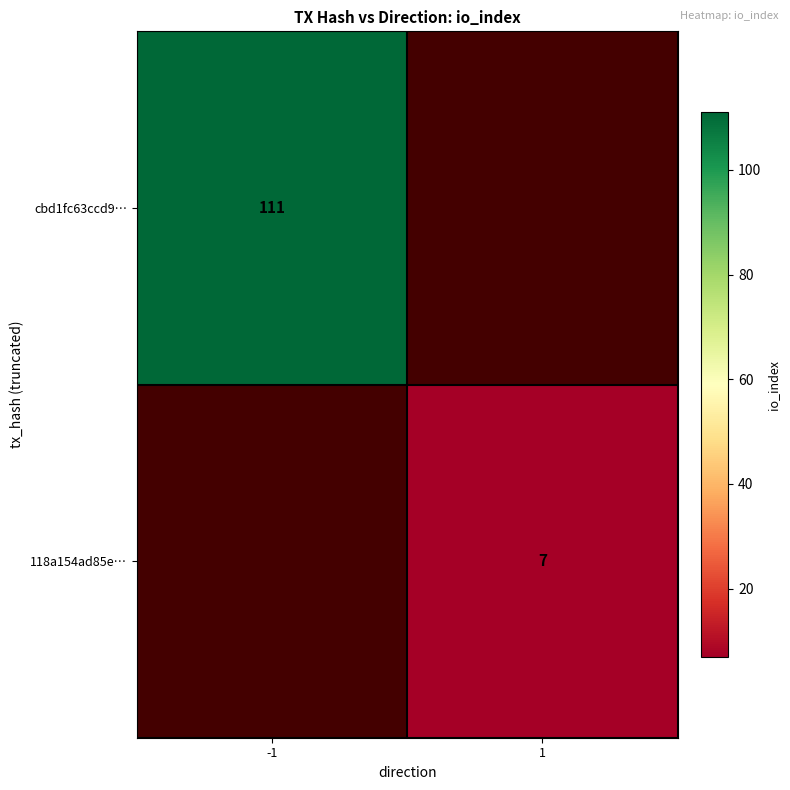

Is the value of cbd1fc63ccd9… at -1 greater than the value of 118a154ad85e… at 1?

Yes